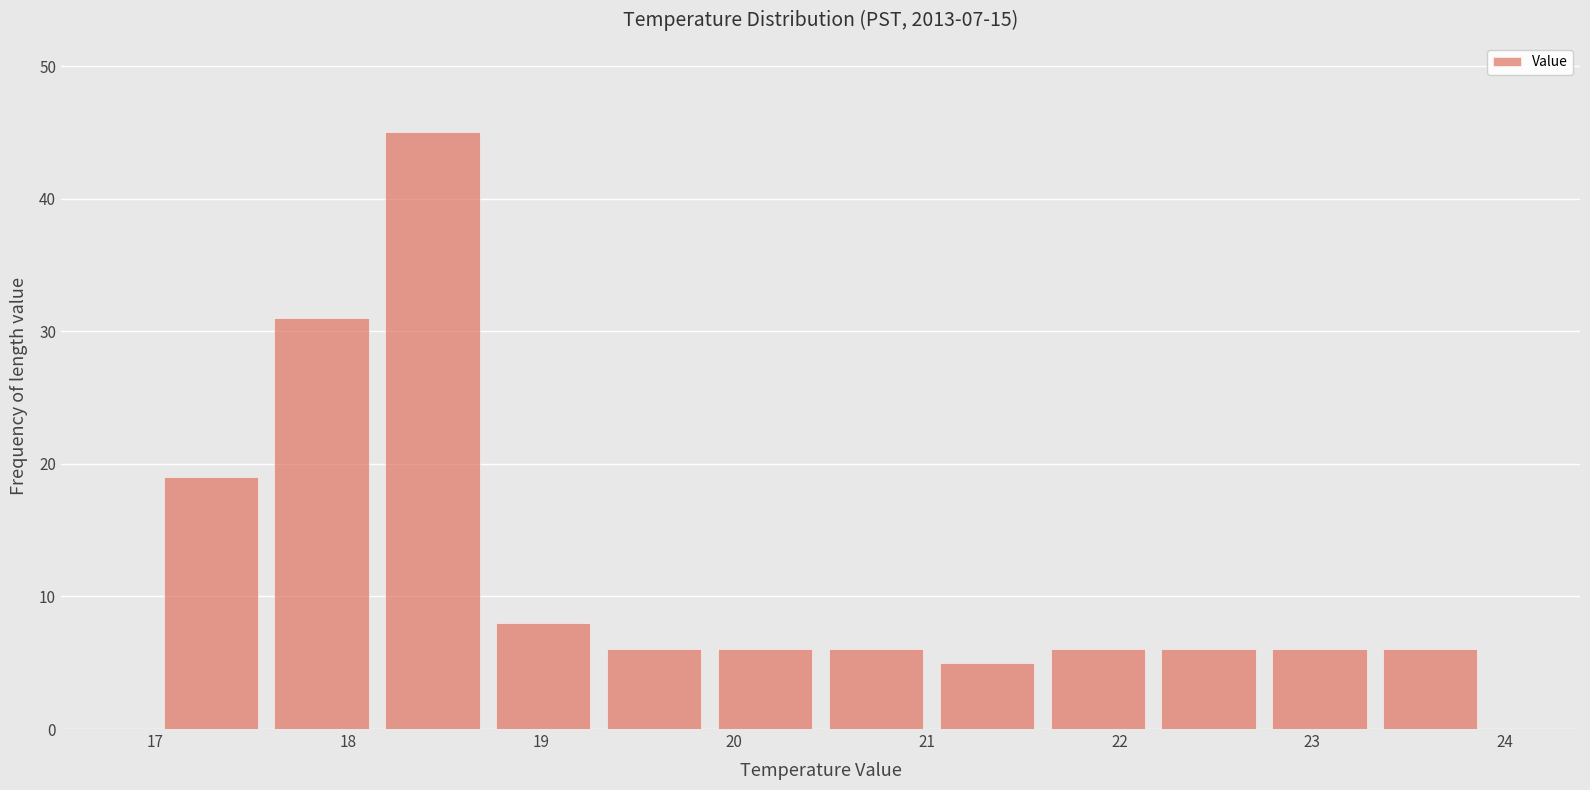

Reading left to right, list every bar in this chart as the range it spans on the x-axis followed by its height. Neither the bar edges nor the heights are printed on the chart, so give them approximately, as read against the axes.

17.0 to 17.6: 19
17.6 to 18.2: 31
18.2 to 18.7: 45
18.7 to 19.3: 8
19.3 to 19.9: 6
19.9 to 20.5: 6
20.5 to 21.0: 6
21.0 to 21.6: 5
21.6 to 22.2: 6
22.2 to 22.8: 6
22.8 to 23.3: 6
23.3 to 23.9: 6